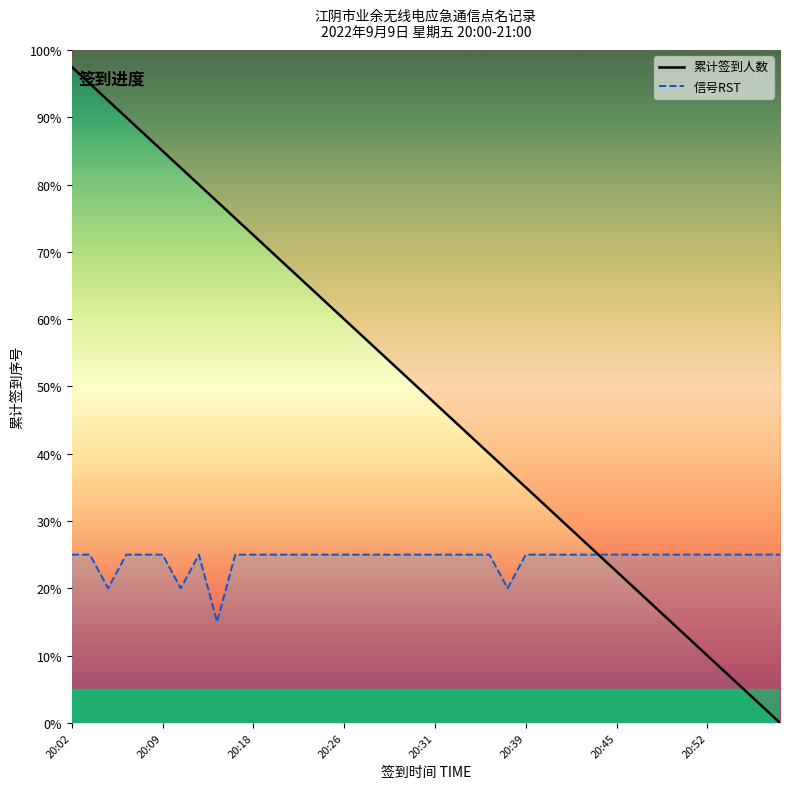

The 信号RST series shows 25.0 at 19. True or false?

True